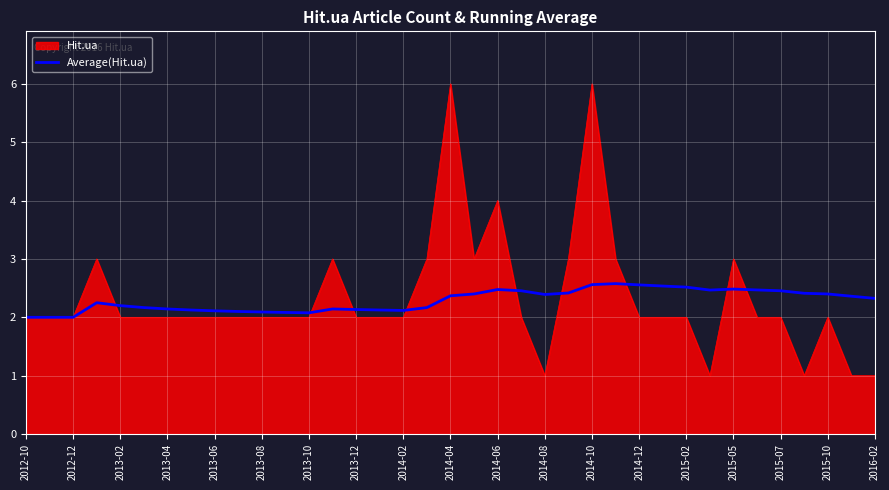

What is the minimum value shown in the chart?

1.0